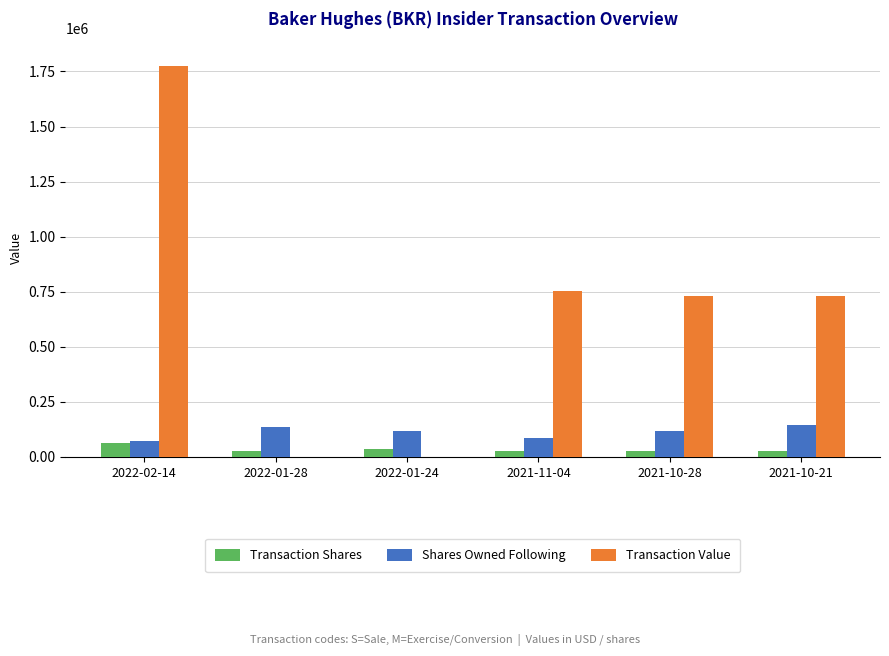

Does the chart contain stacked bars?

No